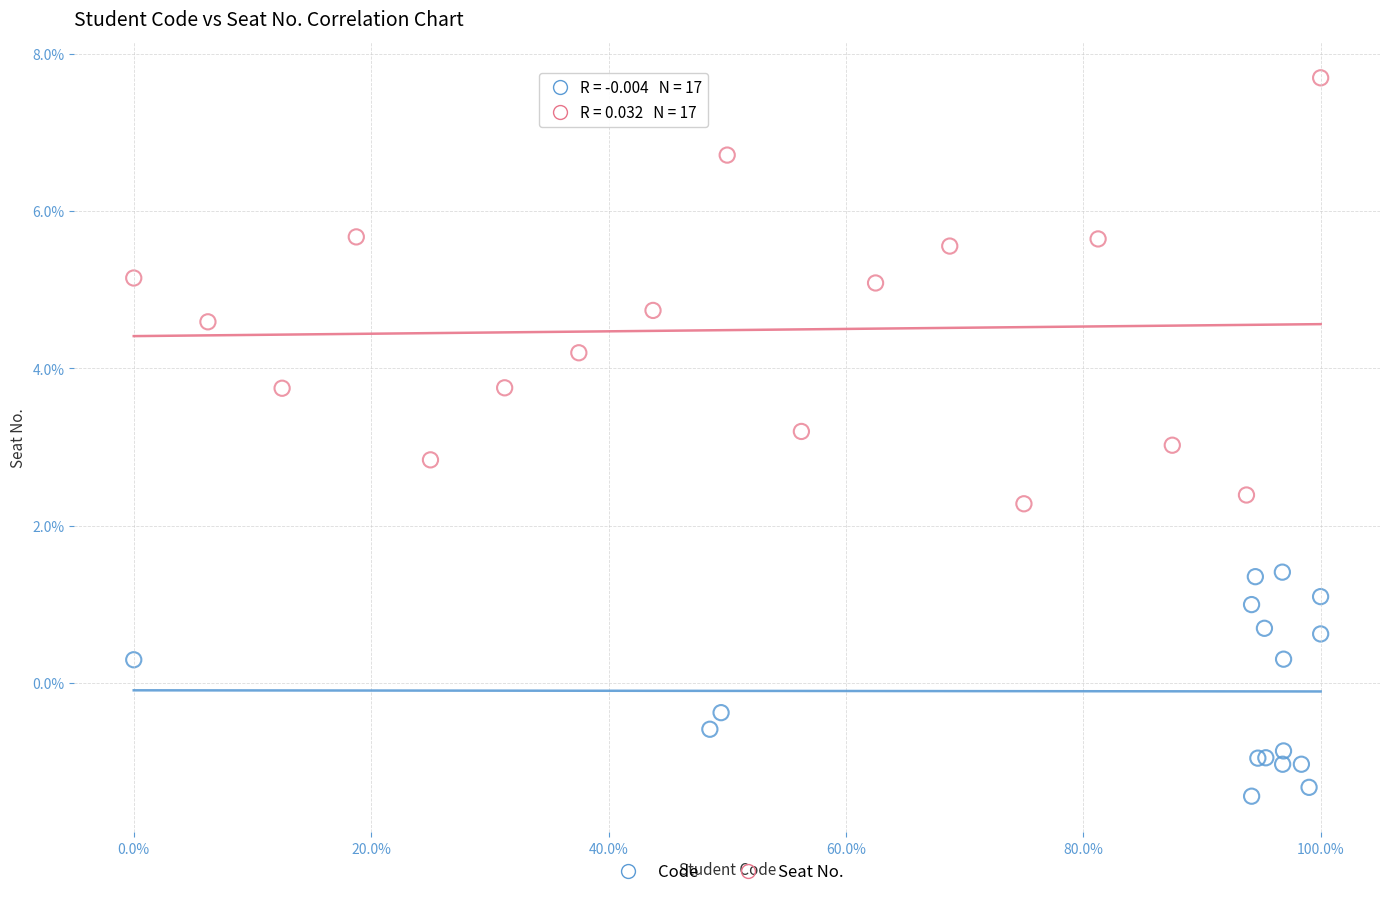

Which series reaches the minimum Y coordinate?

Code